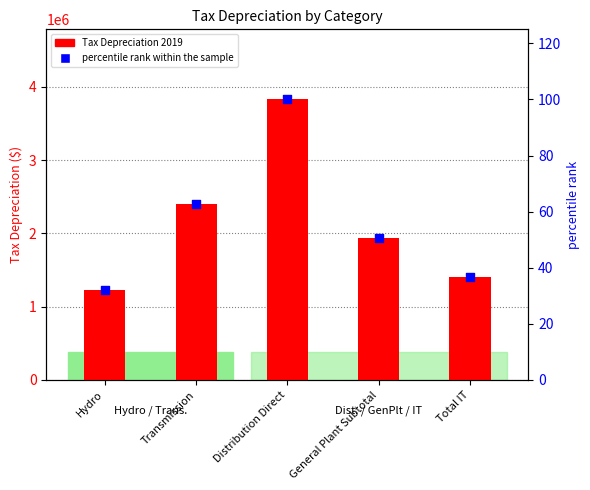

Which series has the largest total across all categories?

Tax Depreciation 2019